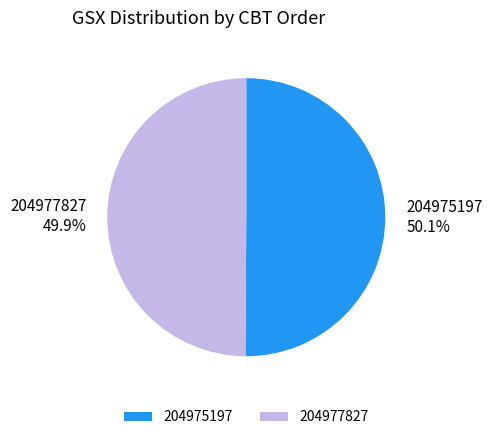

Approximately how many times larger is the value at 204977827 compared to 204975197?

1.0